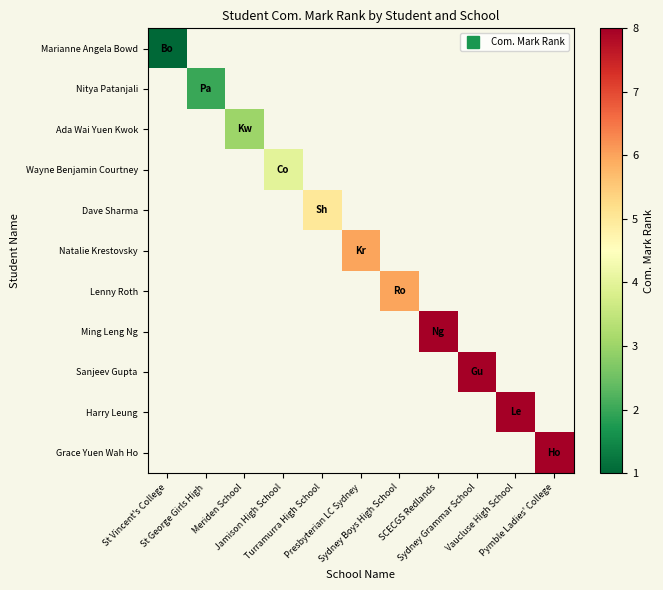

List the series in order of their overall mean, highest first.

Marianne Angela Bowd, Nitya Patanjali, Ada Wai Yuen Kwok, Wayne Benjamin Courtney, Dave Sharma, Natalie Krestovsky, Lenny Roth, Ming Leng Ng, Sanjeev Gupta, Harry Leung, Grace Yuen Wah Ho